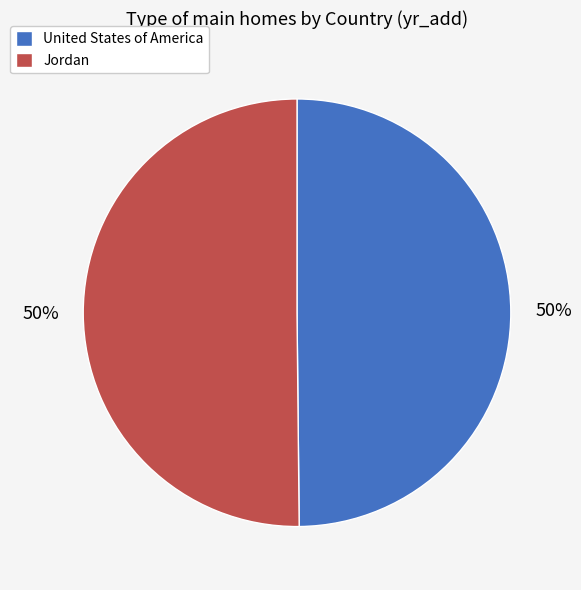

Do Jordan and United States of America together represent more than half of the pie?

Yes